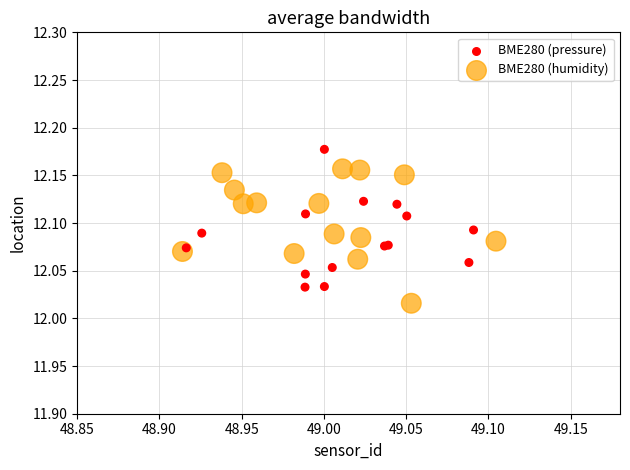

Which series contains the lowest Y value?

BME280 (humidity)